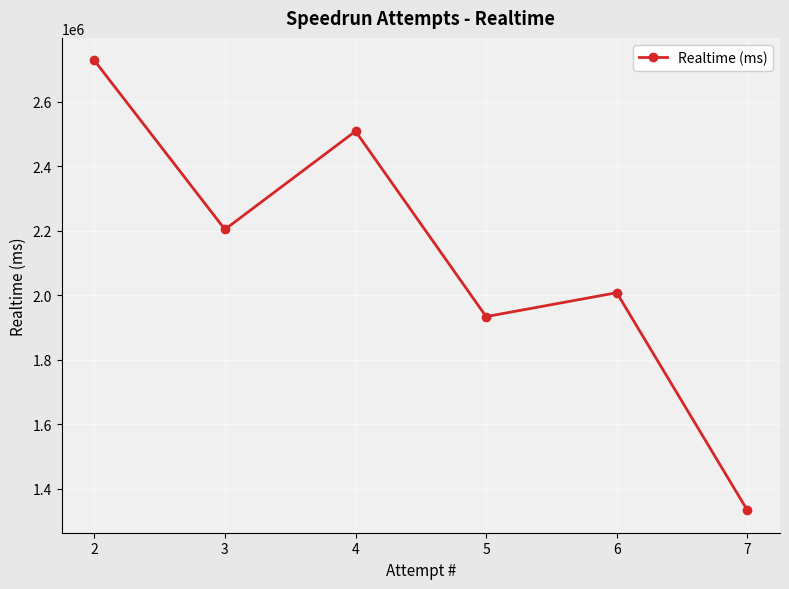

Rank the categories by value from lowest to highest.

7, 5, 6, 3, 4, 2